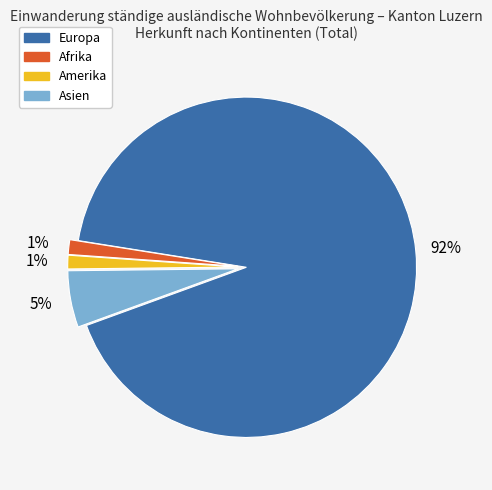

Is the sum of Asien and Afrika greater than half?

No